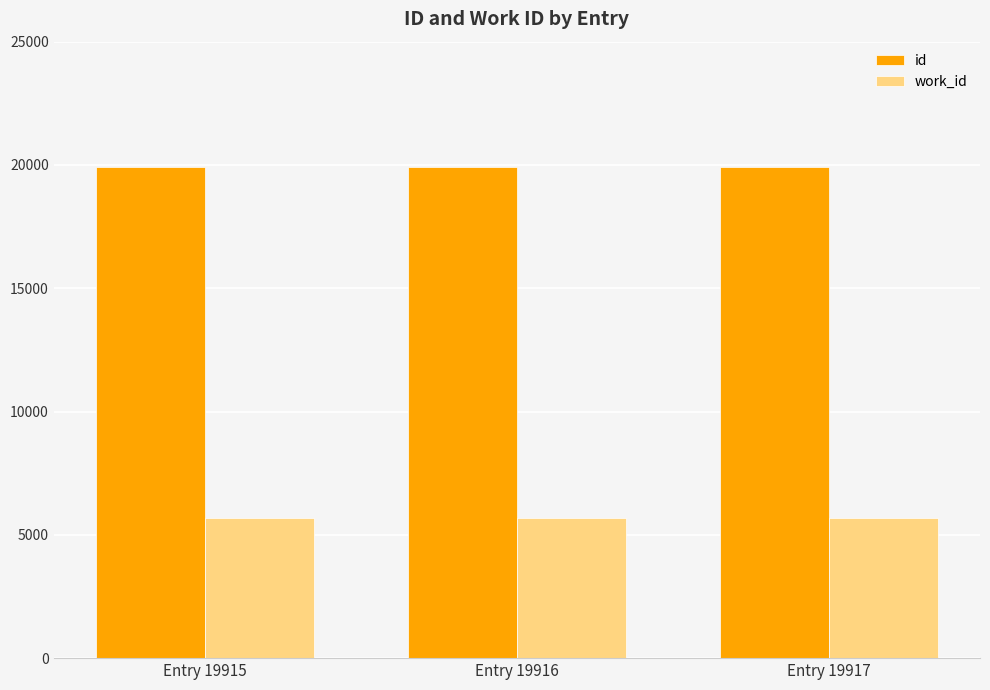

Which series has the largest total across all categories?

id